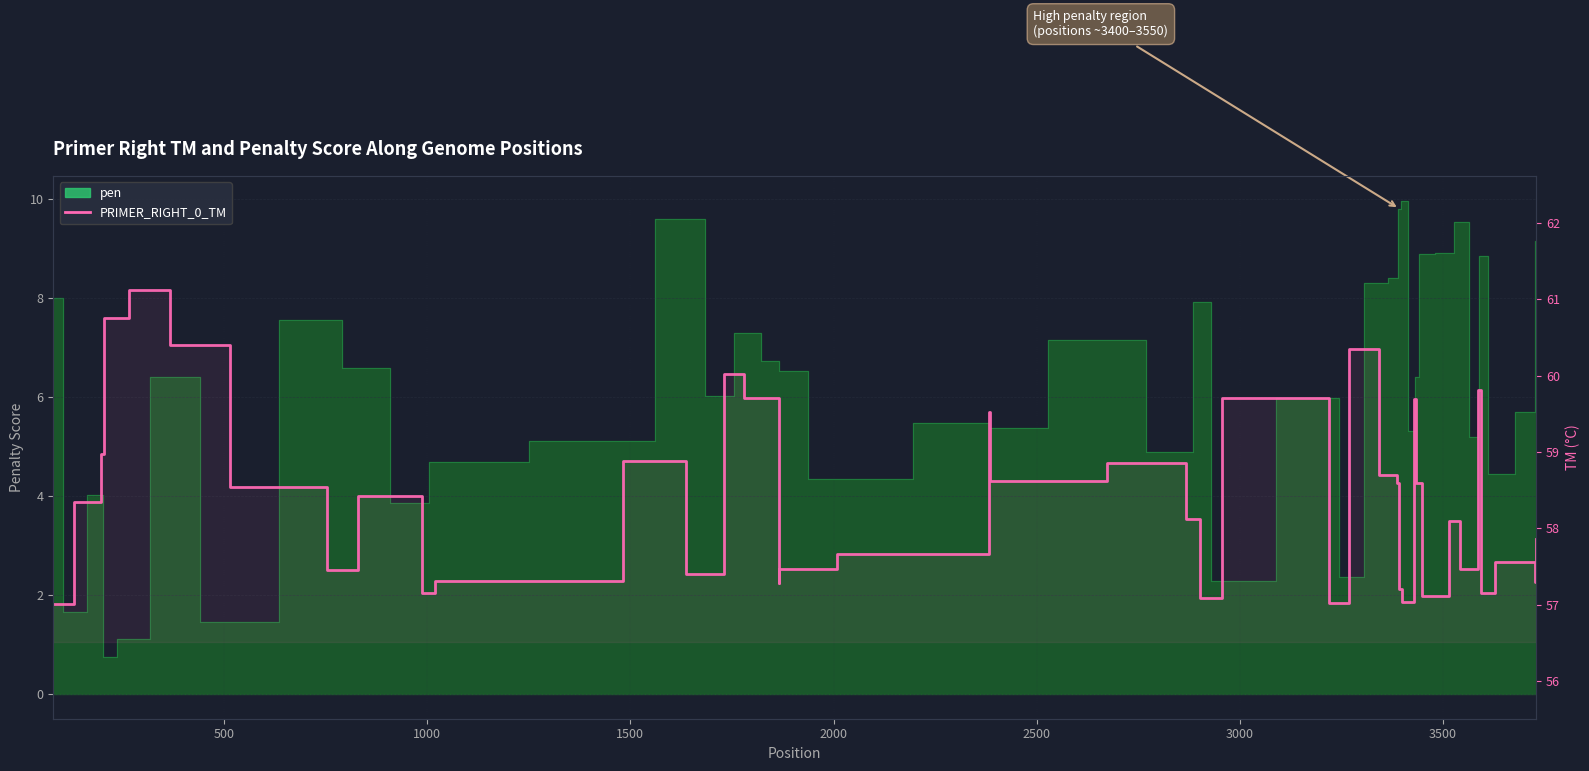

Does the chart display data point markers on the line(s)?

No